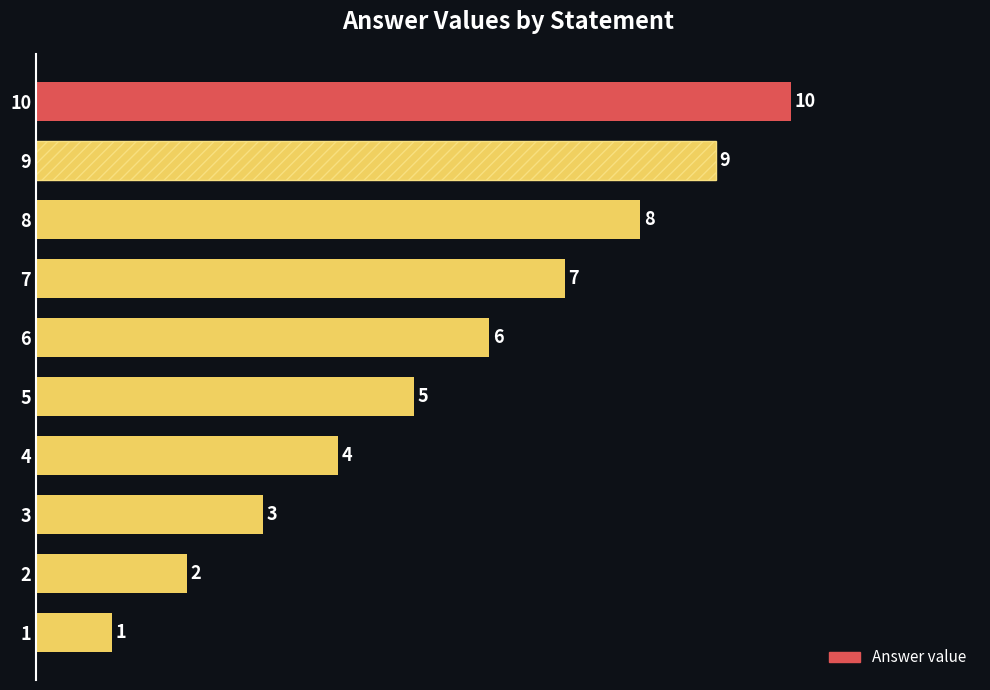

Rank the categories by value from highest to lowest.

10, 9, 8, 7, 6, 5, 4, 3, 2, 1